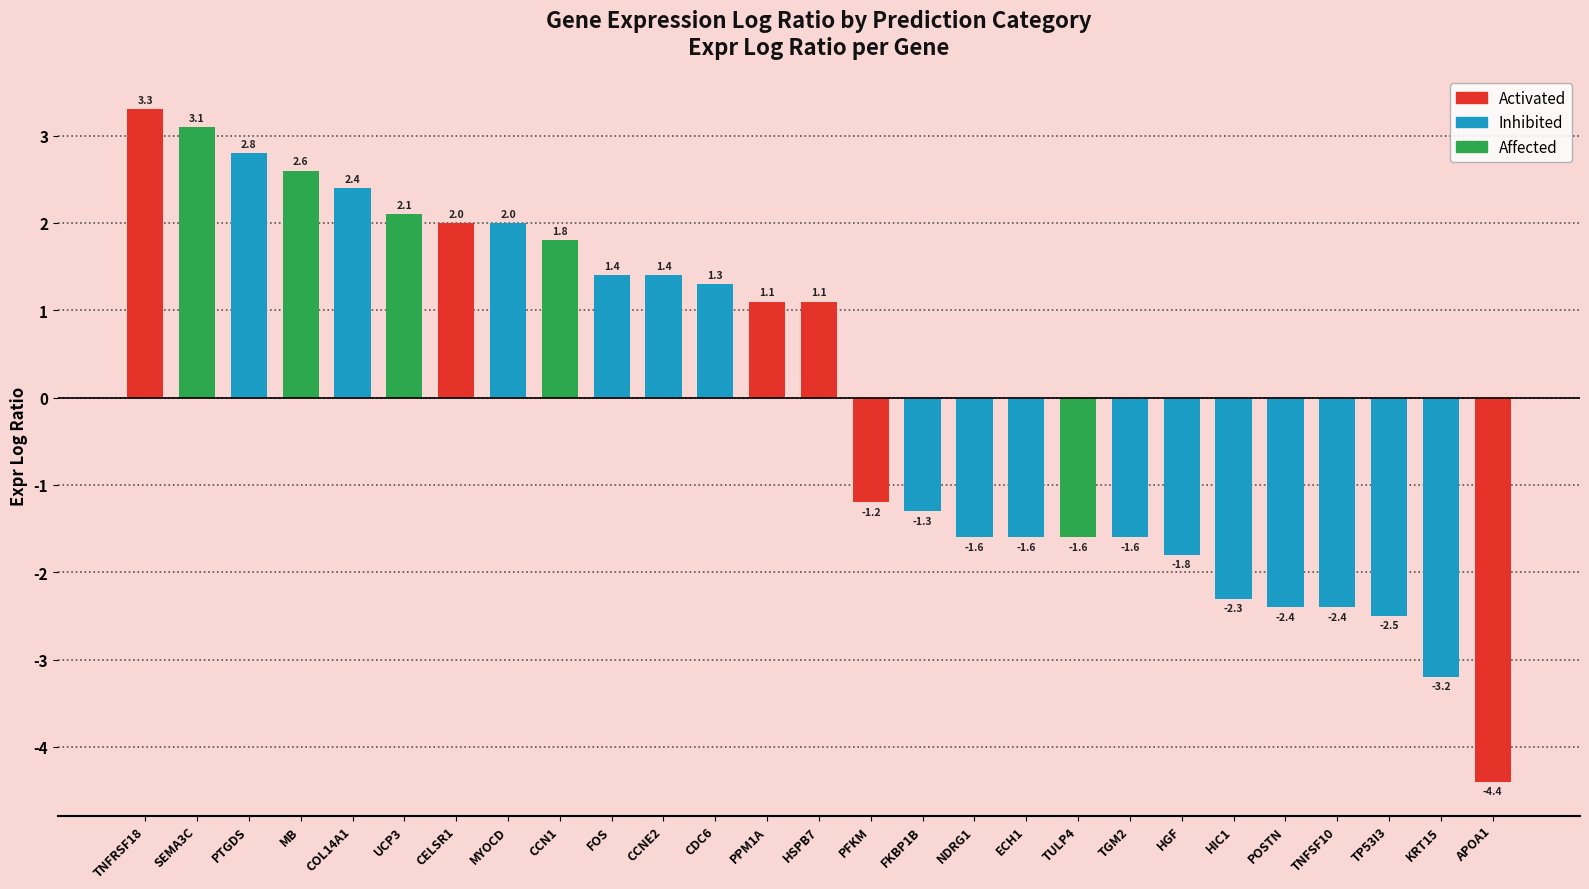

What is the sum of all values?

0.5